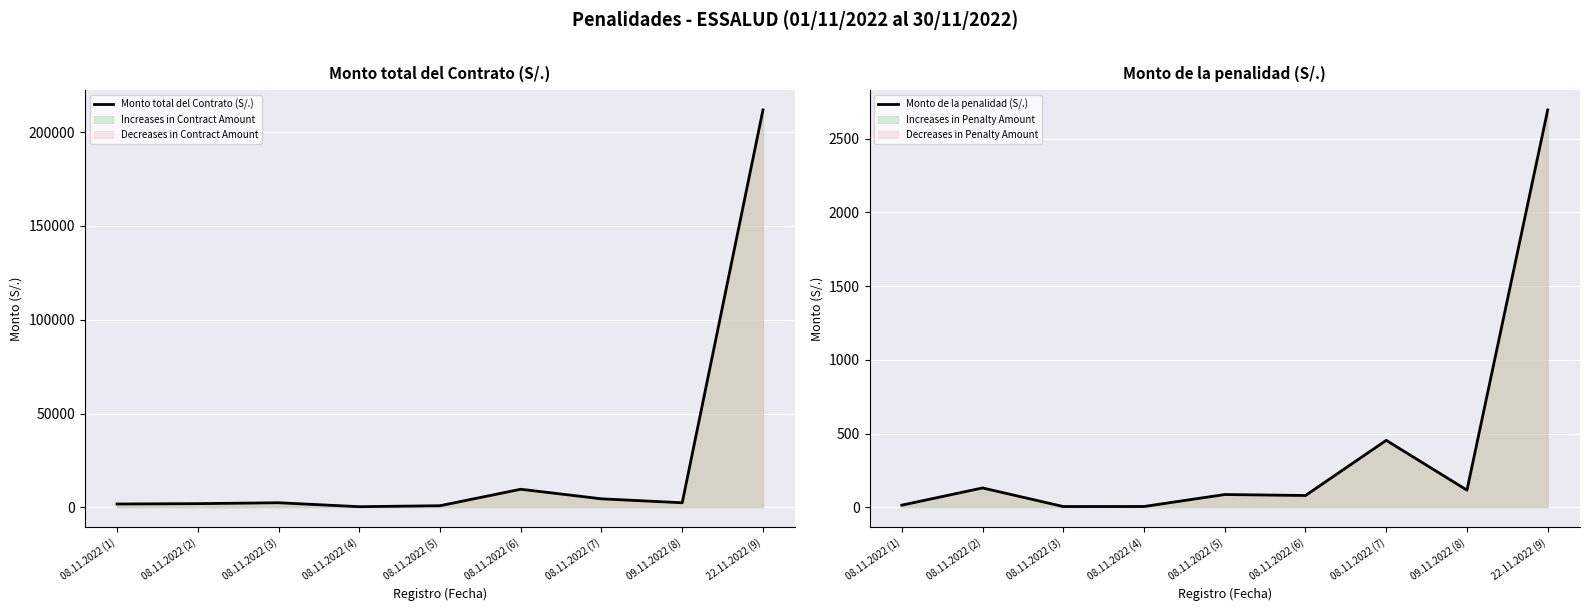

Rank the series by their maximum value, from lowest to highest.

Monto de la penalidad (S/.), Monto total del Contrato (S/.)